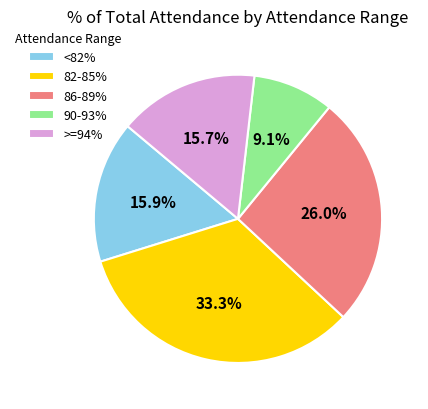

What portion of the pie excludes 82-85%?

66.7%